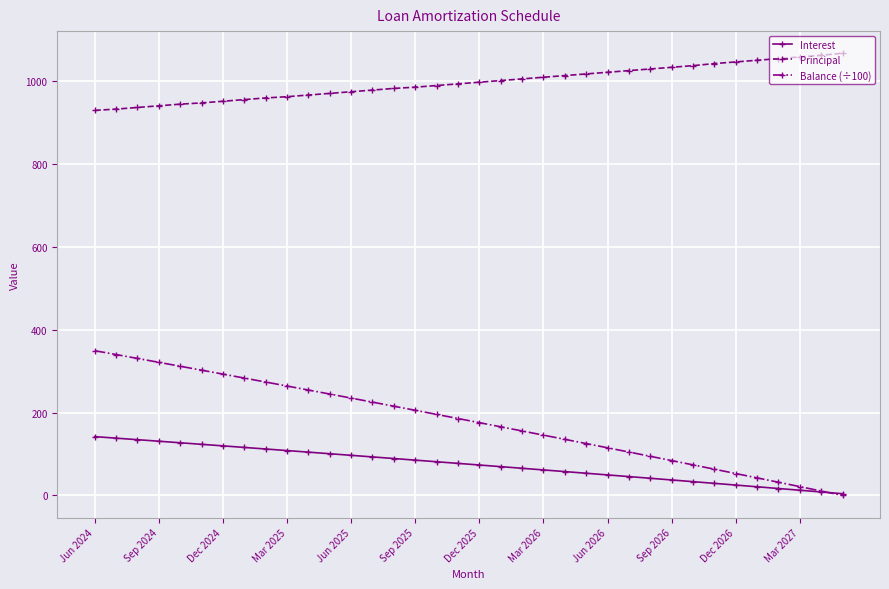

What is the minimum value for Principal?

930.0